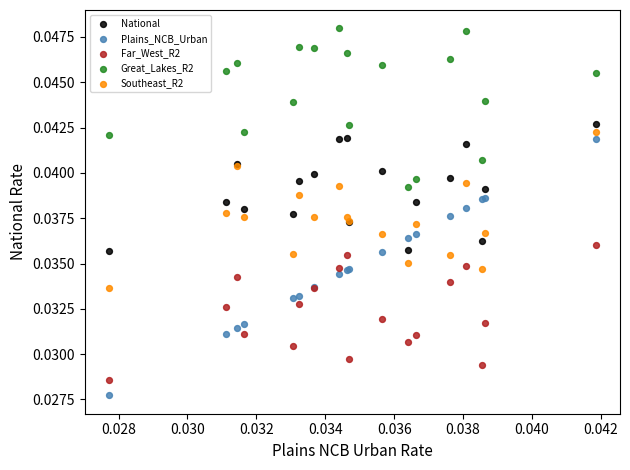

Which series contains the highest Y value?

Great_Lakes_R2